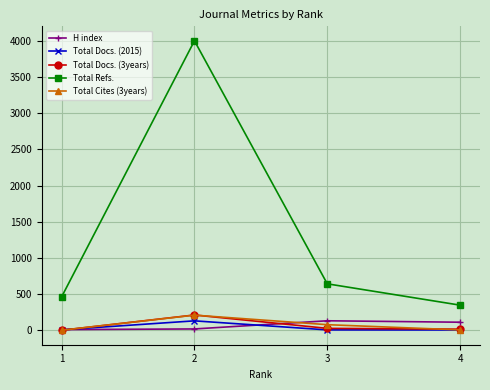

True or false: Total Refs. has more than 2 points higher than both neighbors.

False